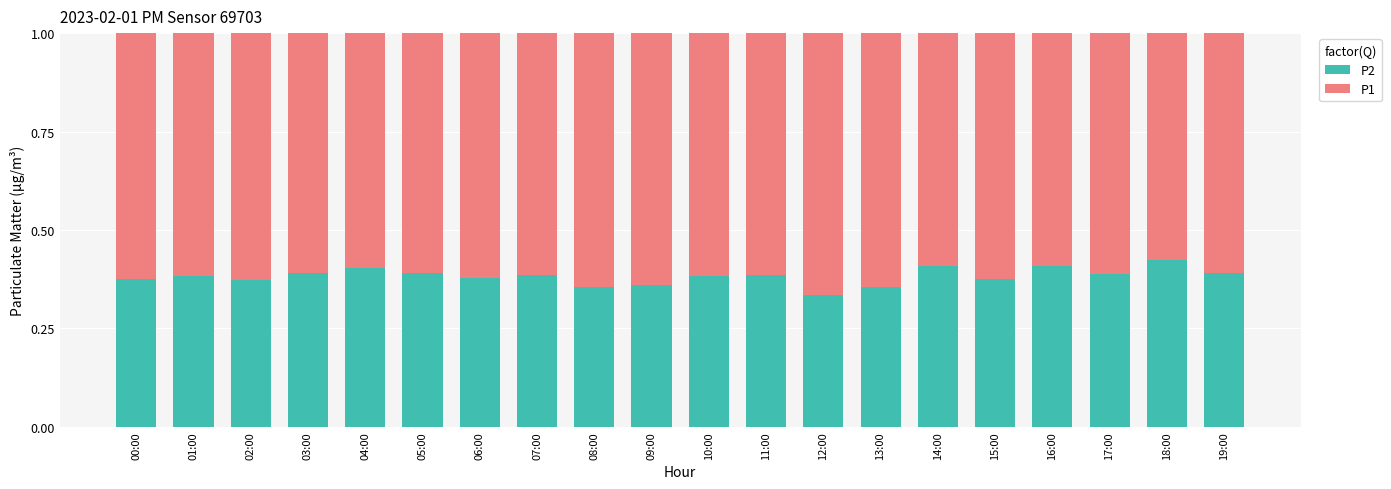

How many P2 values are between 0 and 1?

20